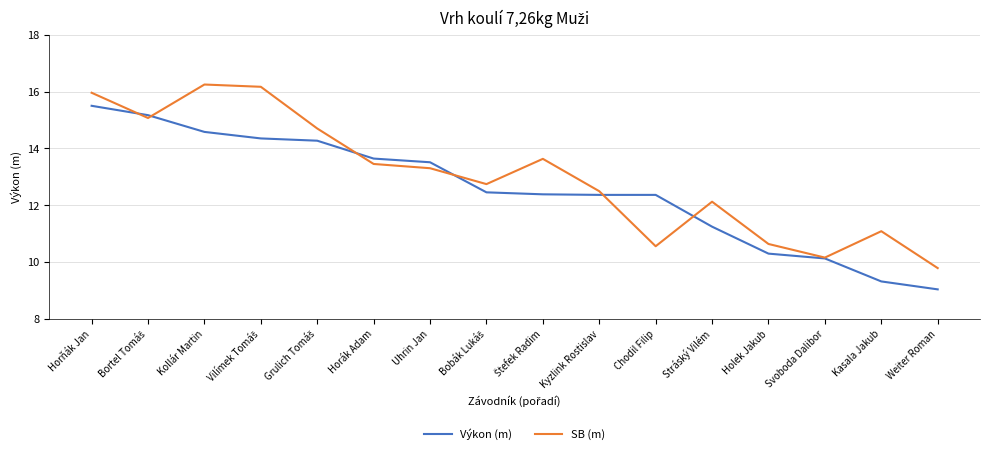

Does the chart display data point markers on the line(s)?

No